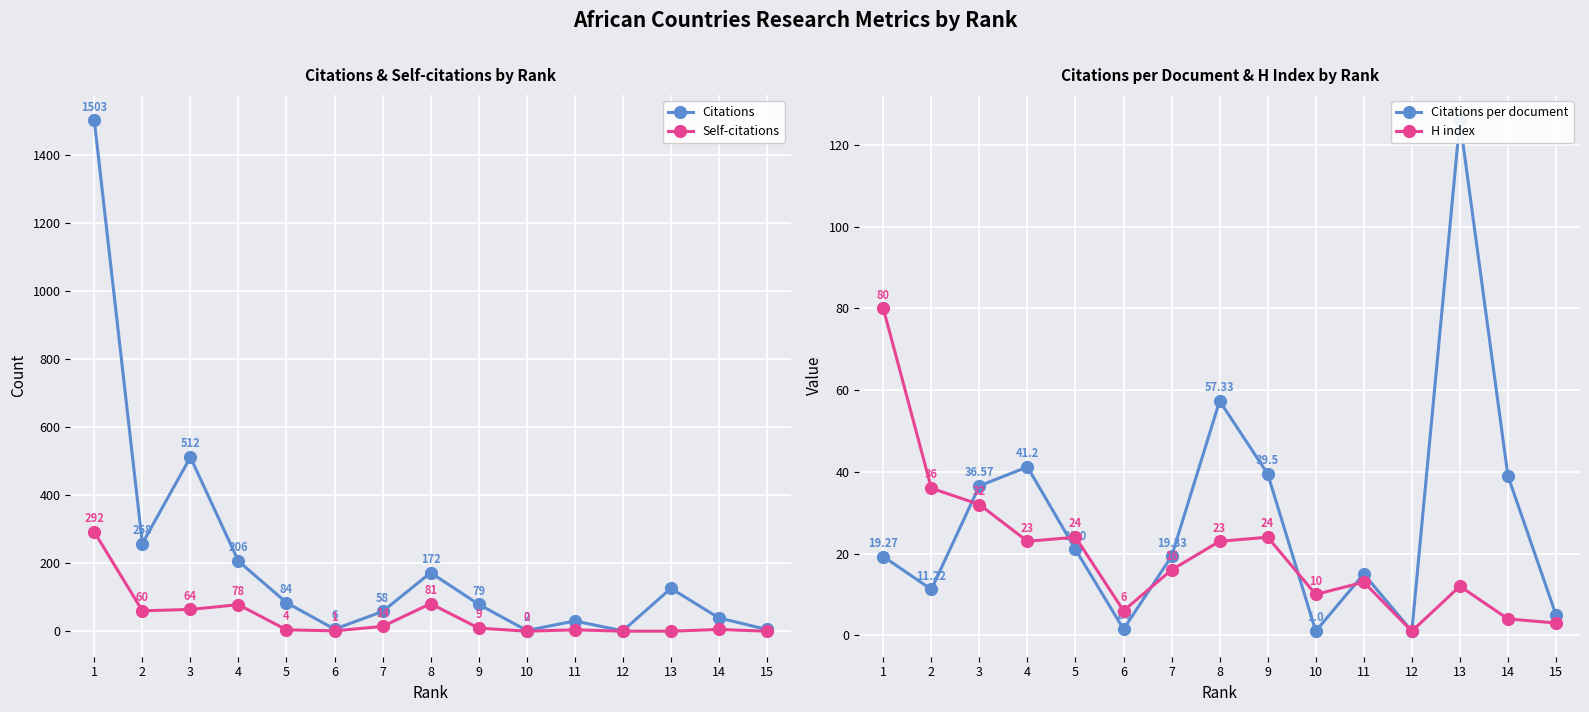

What is the value of the Self-citations point at the 4th from the left?

78